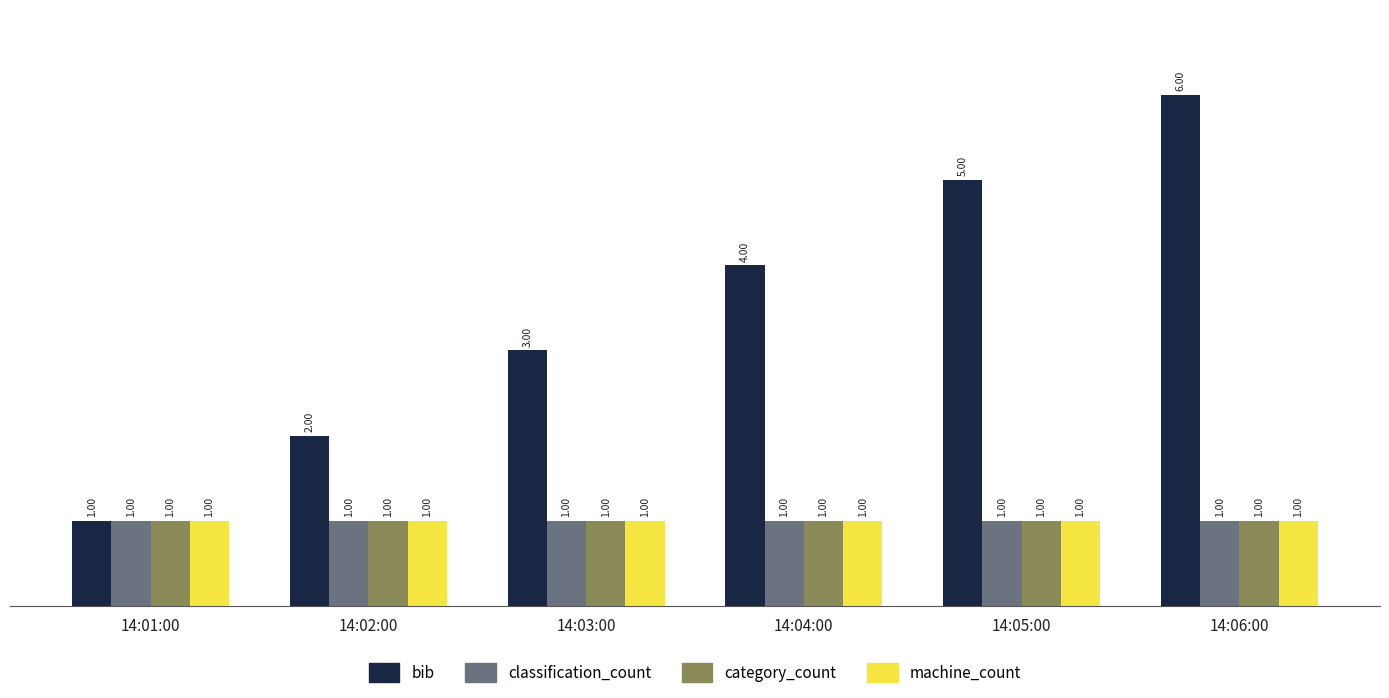

The machine_count series shows 1 at 14:06:00. True or false?

True